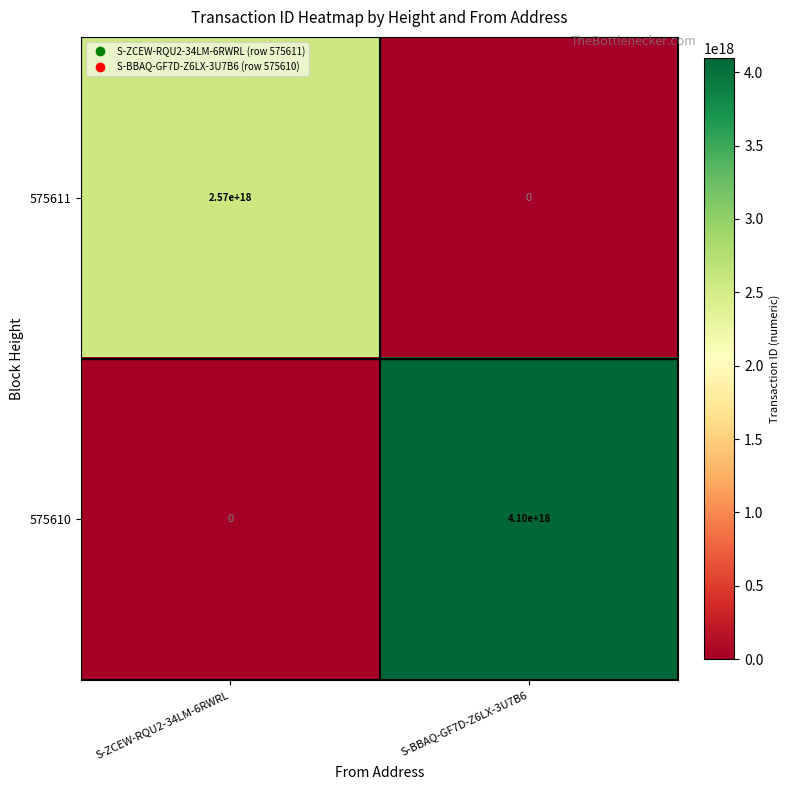

Between S-ZCEW-RQU2-34LM-6RWRL and S-BBAQ-GF7D-Z6LX-3U7B6, which series saw the biggest shift?

575610